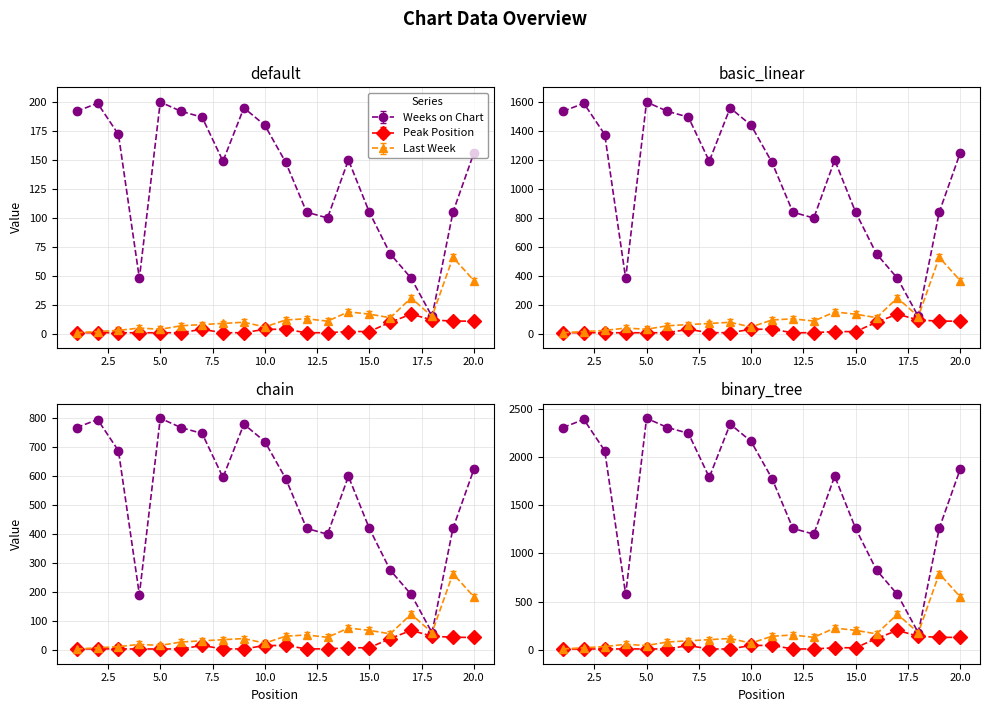

What is the difference between the Last Week values at 20 and 1?

360.3